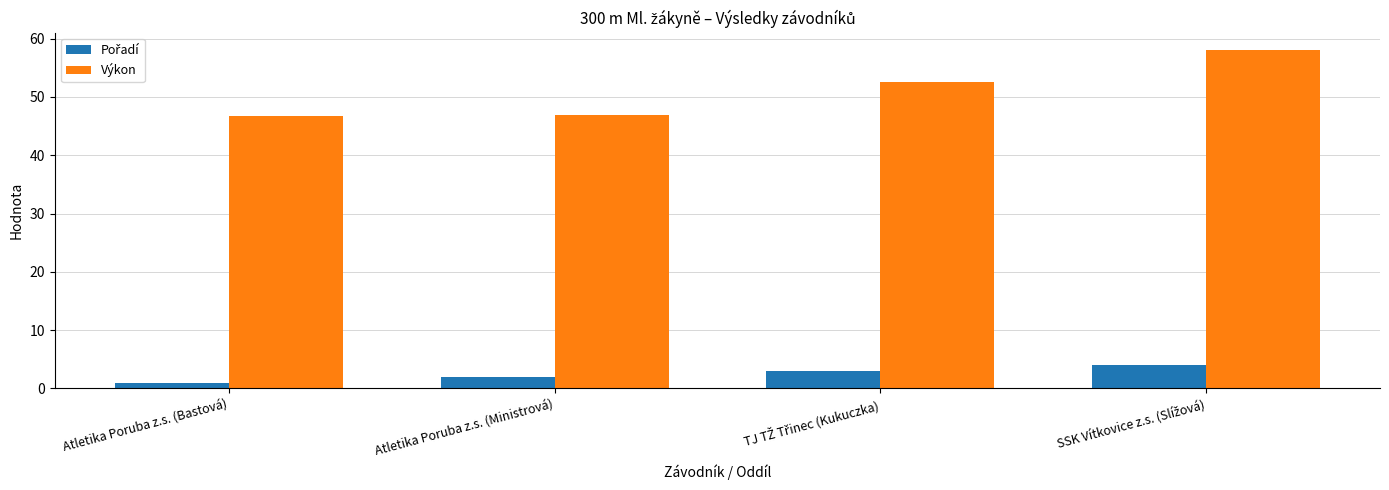

At which category does the chart reach its minimum across all series?

Atletika Poruba z.s. (Bastová)